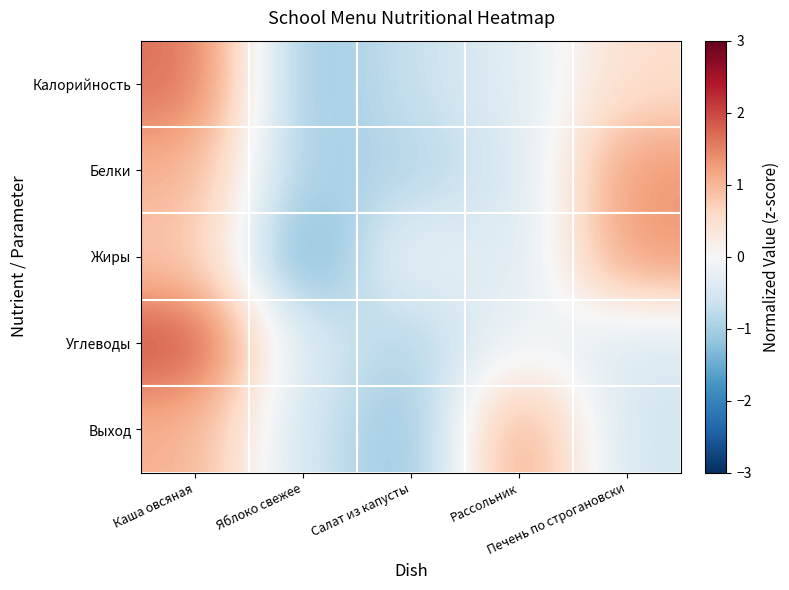

Rank the series by their maximum value, from lowest to highest.

Выход, Жиры, Белки, Калорийность, Углеводы